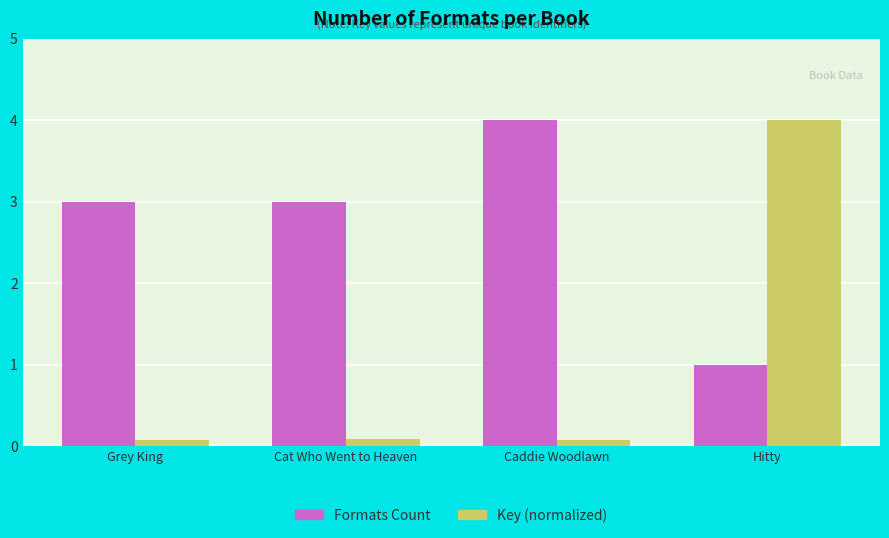

Is the value of Formats Count at Caddie Woodlawn greater than the value of Key (normalized) at Cat Who Went to Heaven?

Yes